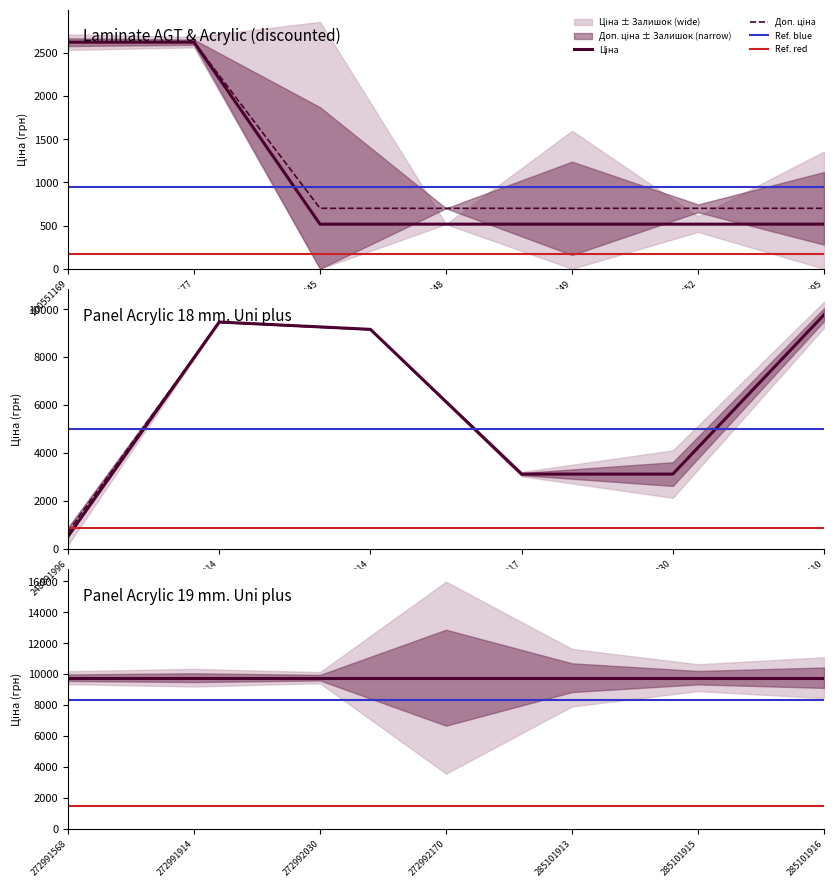

At which category does Залишок reach its first local peak?

248891845